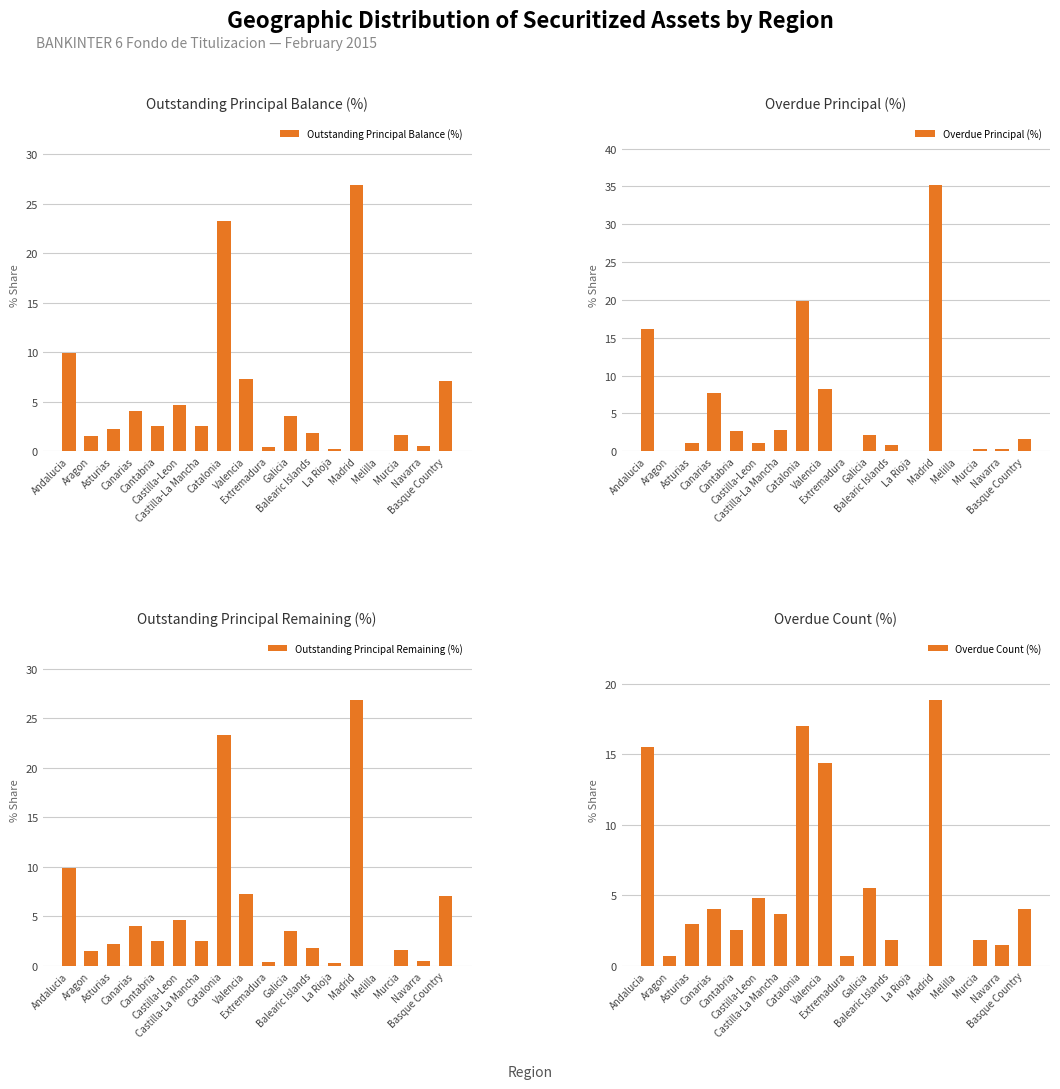

What is the average value of the Outstanding Principal Remaining (%) series?

5.6